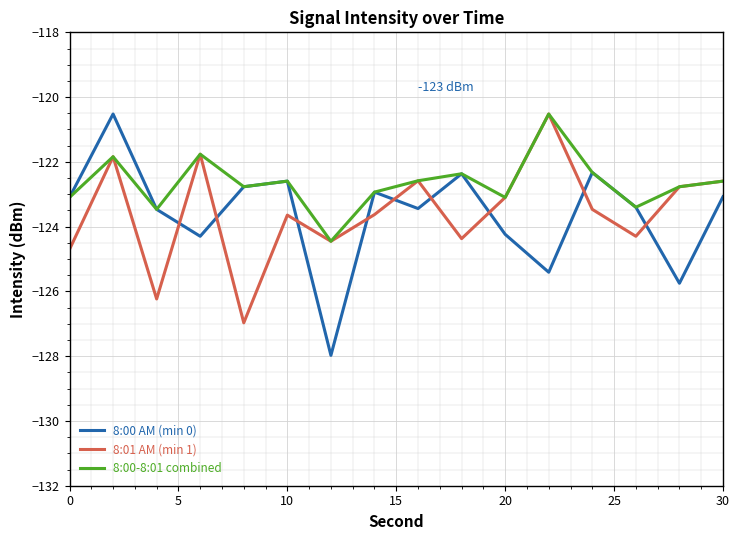

Which series has the largest total across all categories?

8:00-8:01 combined